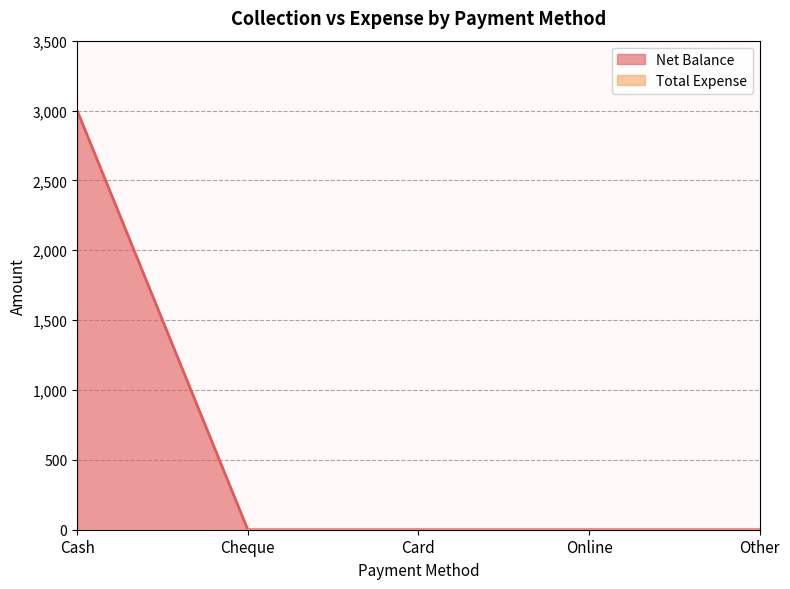

Between Card and Other, which is larger?

Card